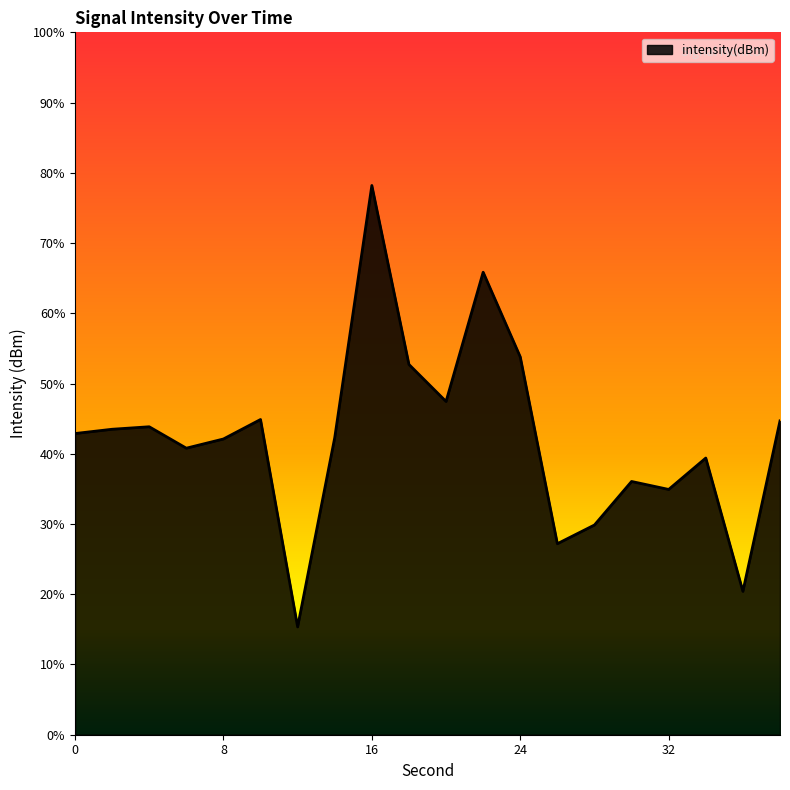

List the labels in order of value, largest first.

16, 22, 24, 18, 20, 10, 38, 4, 2, 0, 14, 8, 6, 34, 30, 32, 28, 26, 36, 12